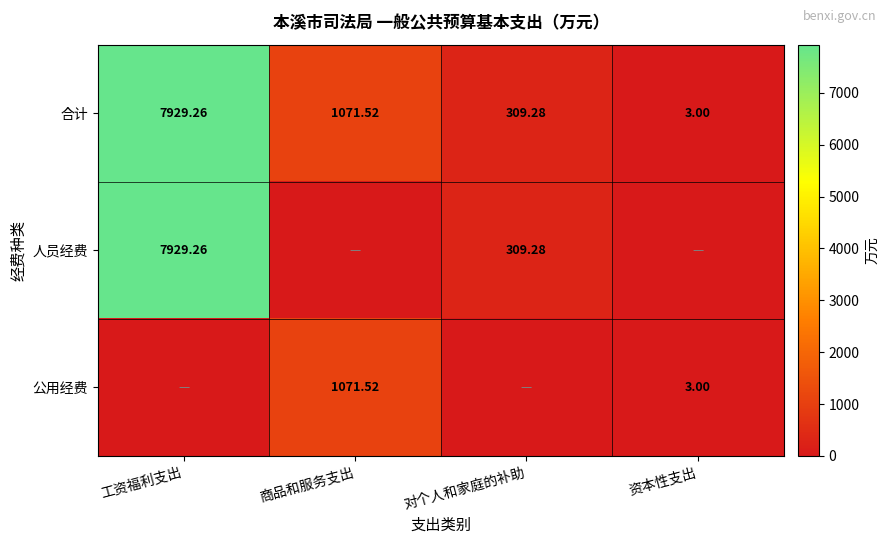

Which category has the highest value in the 合计 series?

工资福利支出